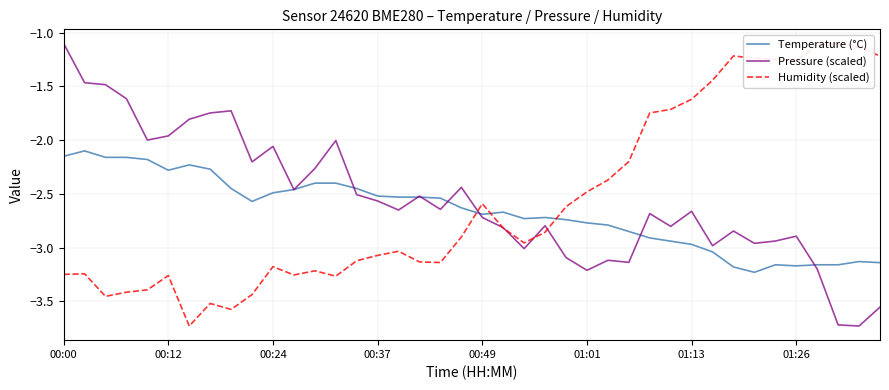

At which category is the sum across all series the highest?

00:00